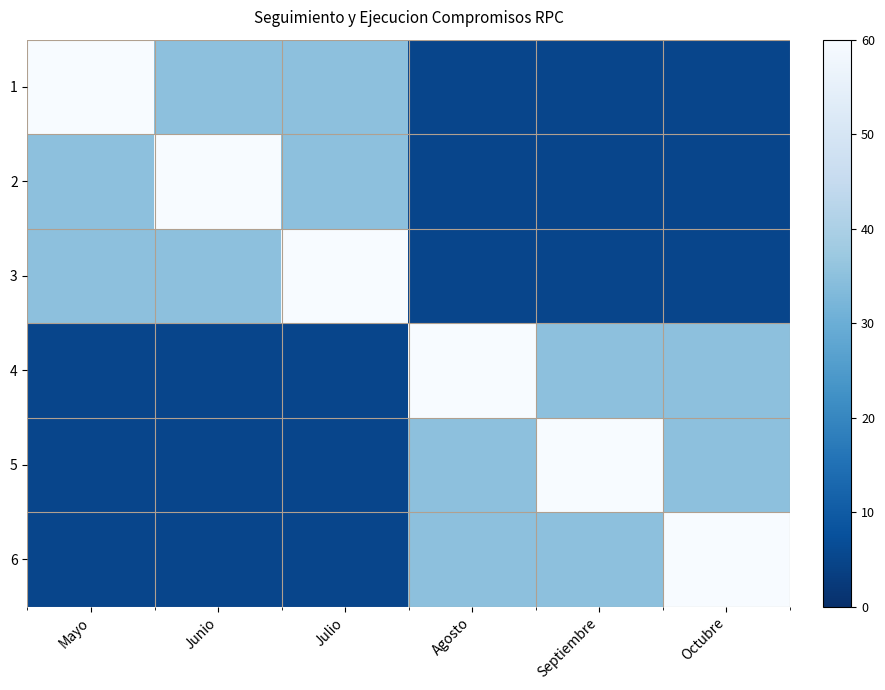

What is the greatest value displayed?

60